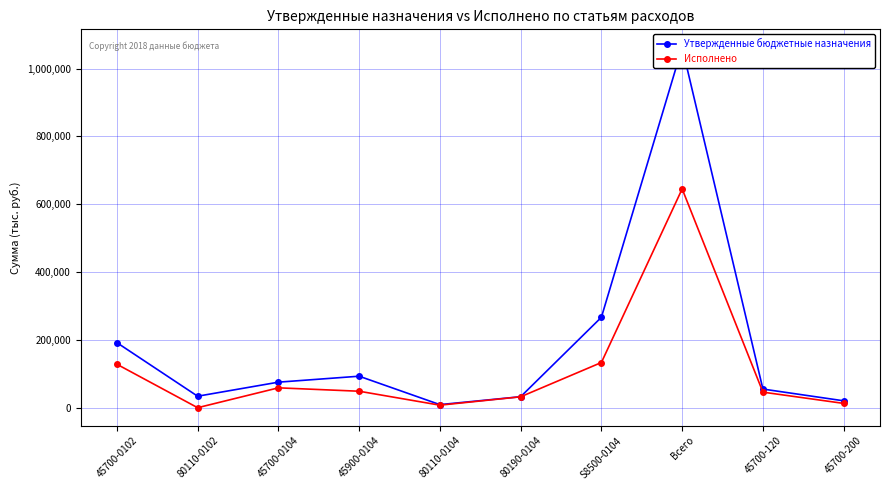

At how many categories does at least one series exceed 779872?

1